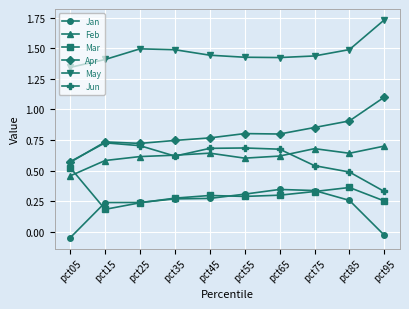

How many lines are shown in the chart?

6